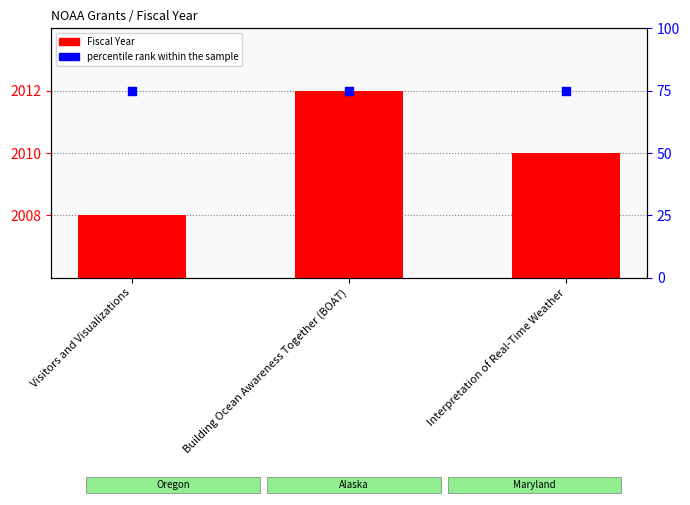

At how many categories does at least one series exceed 262?

3